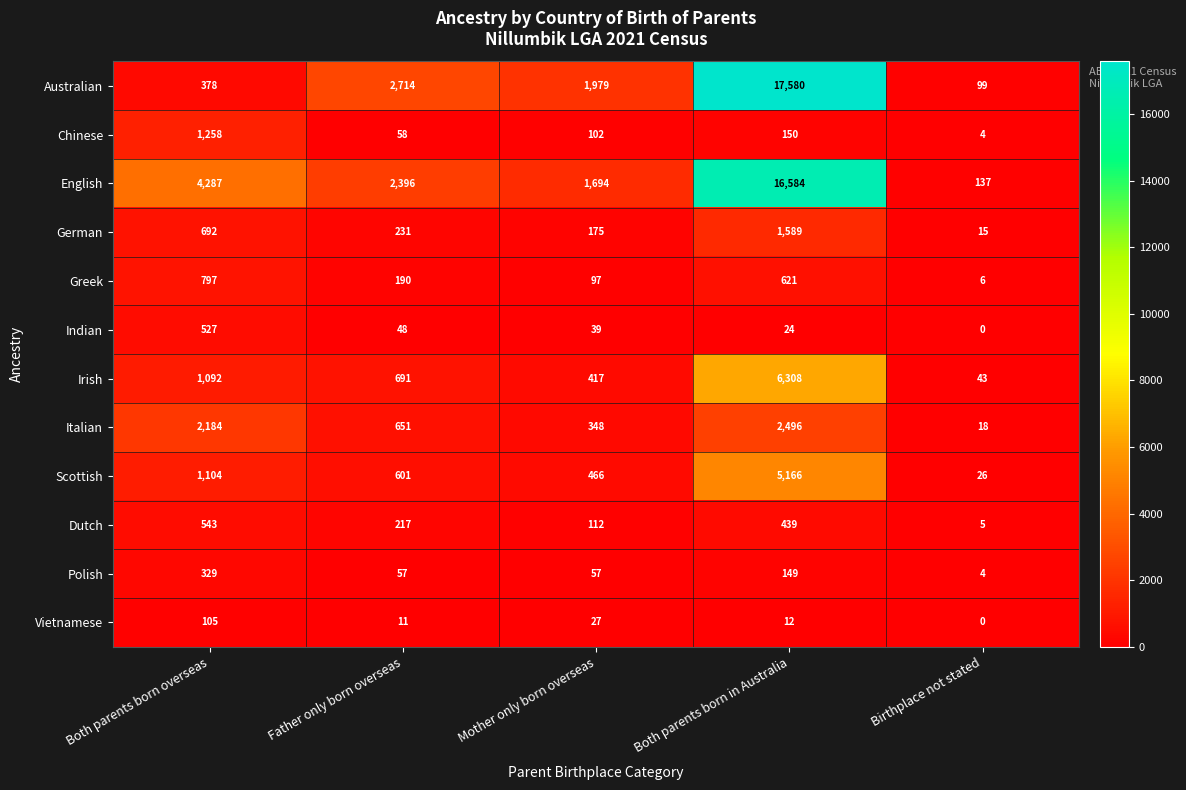

True or false: Irish has a value of 1092 at Both parents born overseas.

True